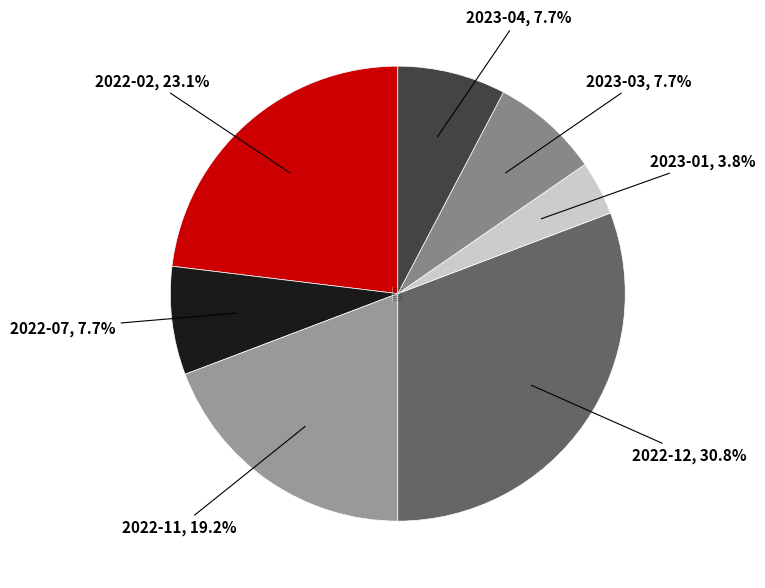

To the nearest percent, what is the average slice percentage?

14%